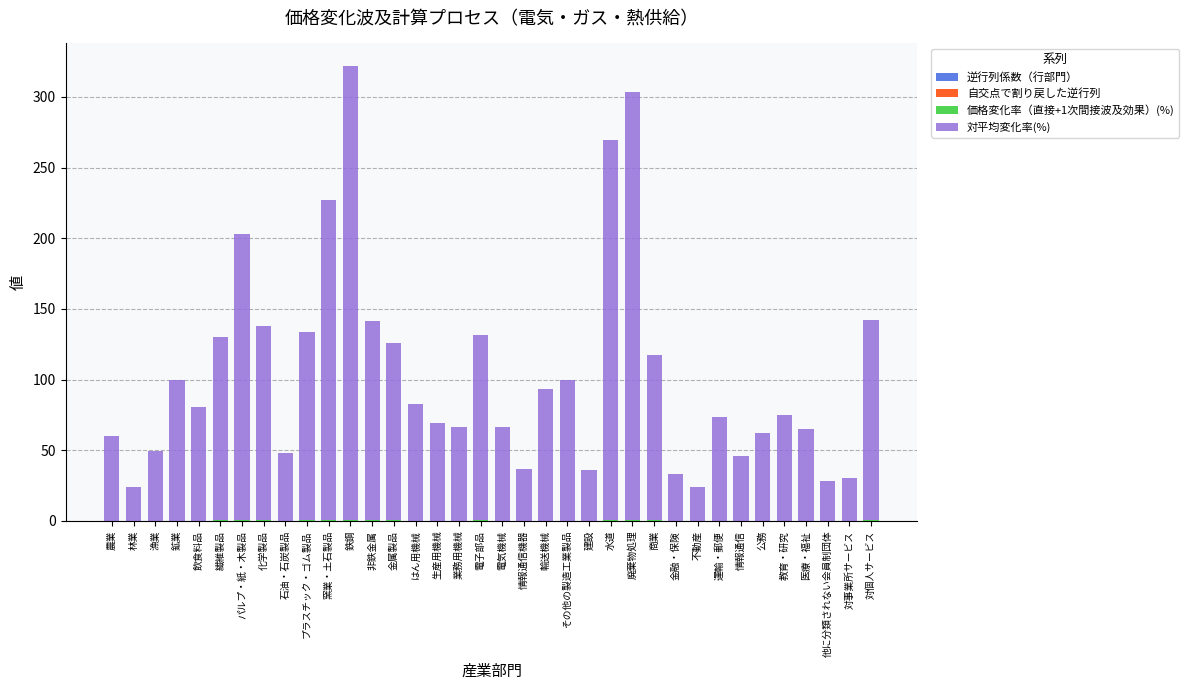

Which series has the largest total across all categories?

対平均変化率(%)